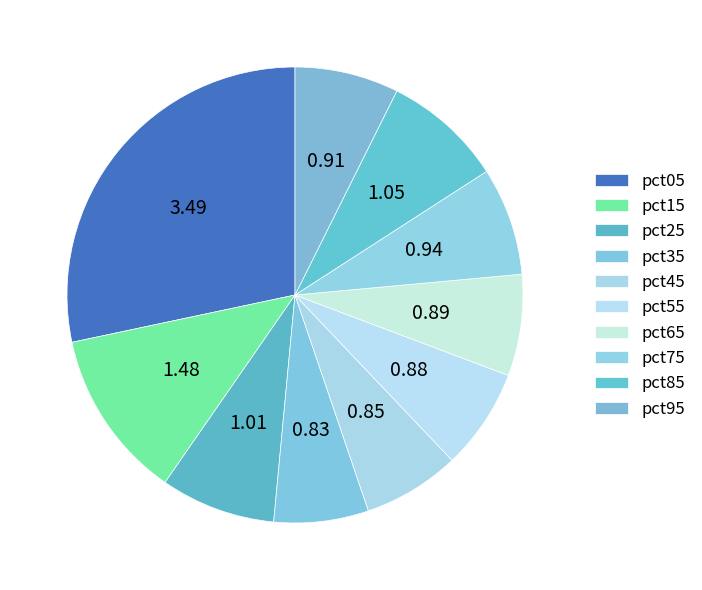

How many slices are in this pie chart?

10